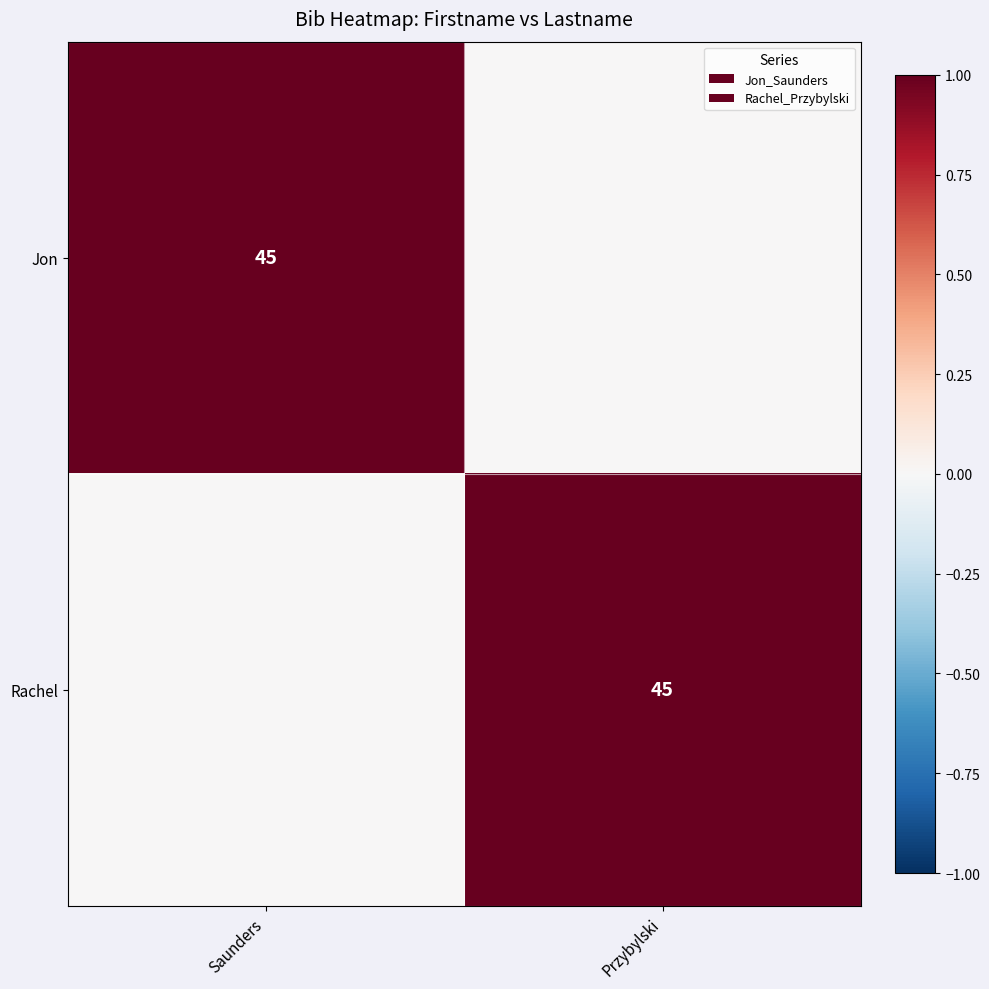

True or false: Rachel has a value of 62 at Przybylski.

False